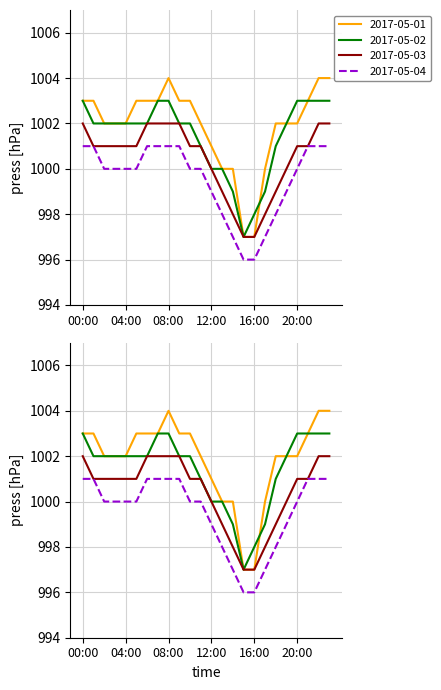

True or false: 2017-05-01 has more than 2 points higher than both neighbors.

False